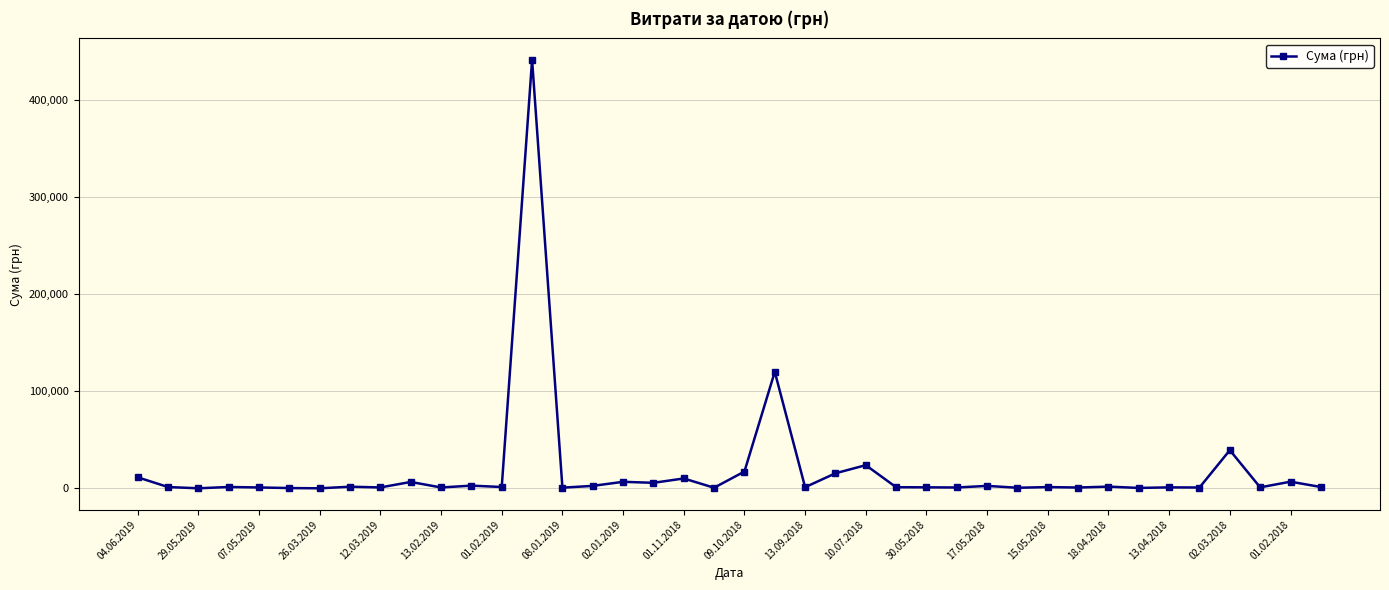

What is the difference between the maximum and minimum values?

440629.2